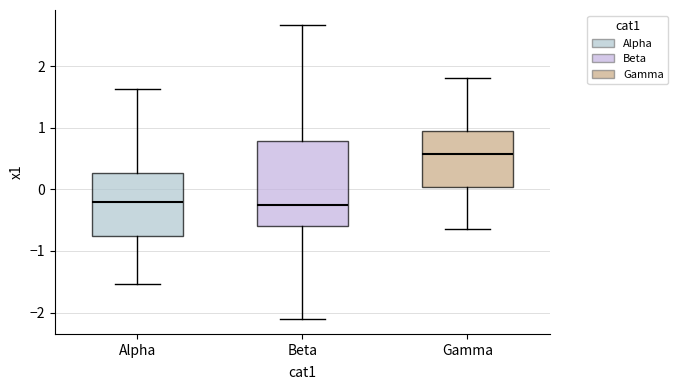

Reading left to right, transcribe this box plot: for each box, give where its median line is, the range the box spans, and where its two whiskers end, as read against the y-axis. The values are not printed on the chart, so give them approximately, as read against the axis.

Alpha: median -0.2, box -0.8 to 0.3, whiskers -1.5 to 1.6
Beta: median -0.3, box -0.6 to 0.8, whiskers -2.1 to 2.7
Gamma: median 0.6, box 0.0 to 1.0, whiskers -0.6 to 1.8